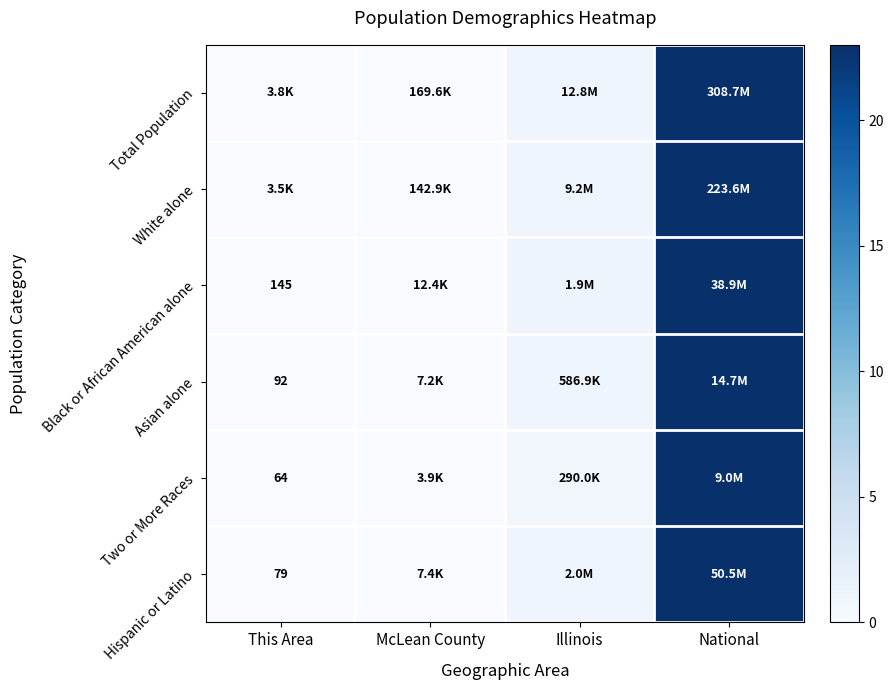

The Asian alone series shows 0.9 at Illinois. True or false?

True